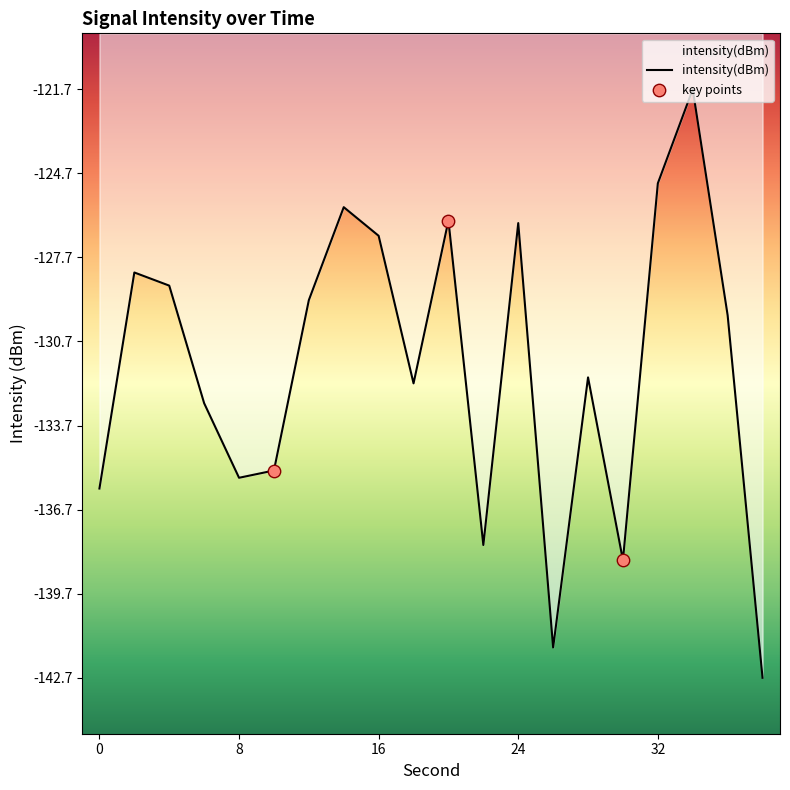

What is the change in value from 22 to 24?

+11.5